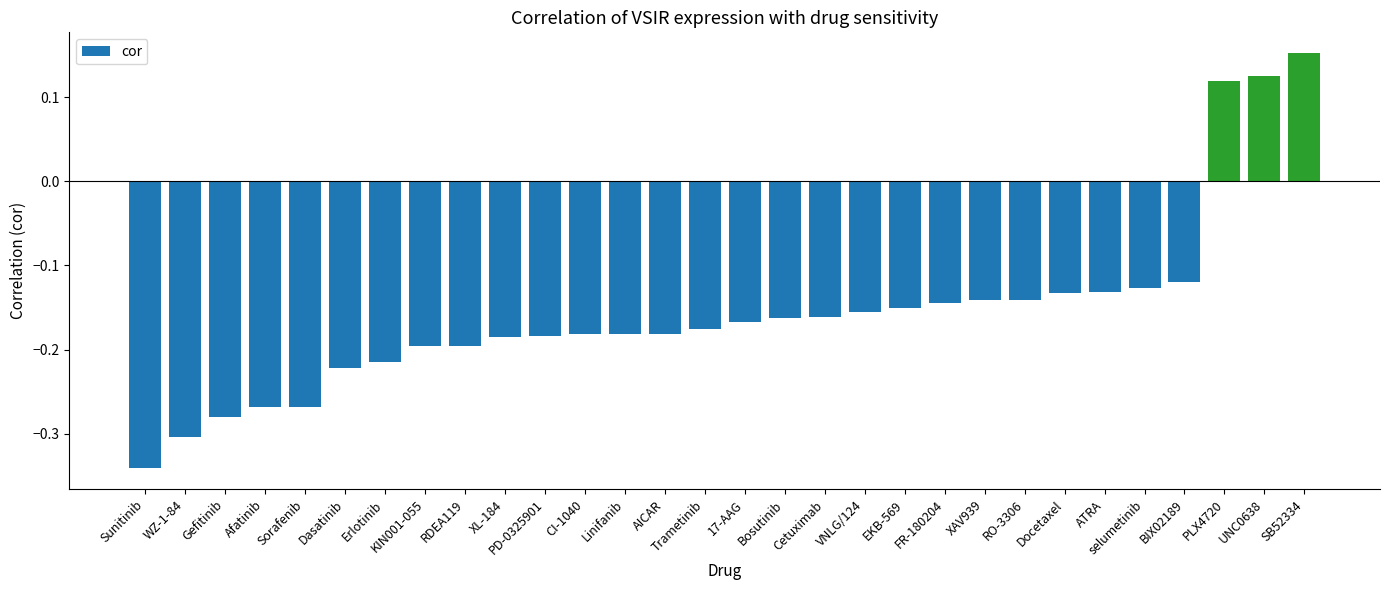

At which label does the data first exceed 0?

PLX4720